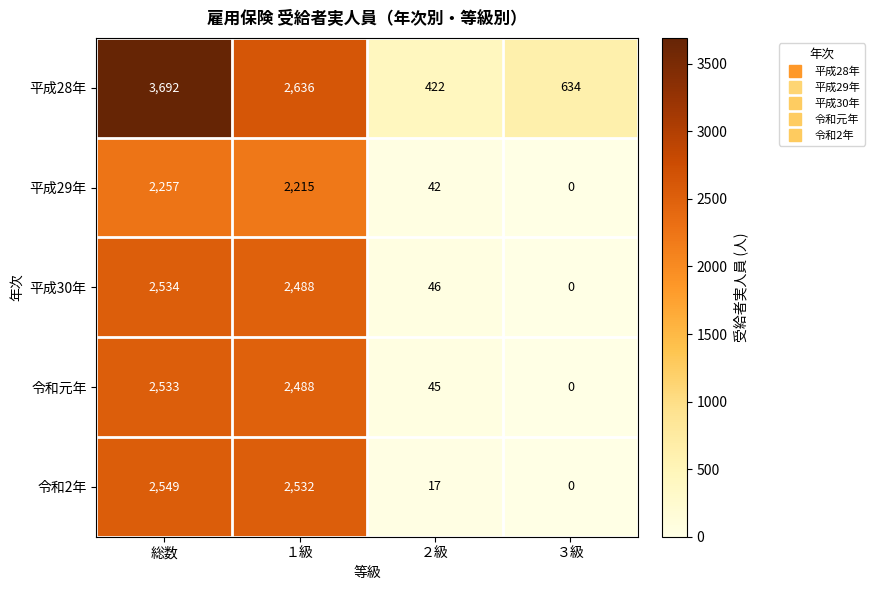

What is the sum of the 平成30年 values at ２級 and ３級?

46